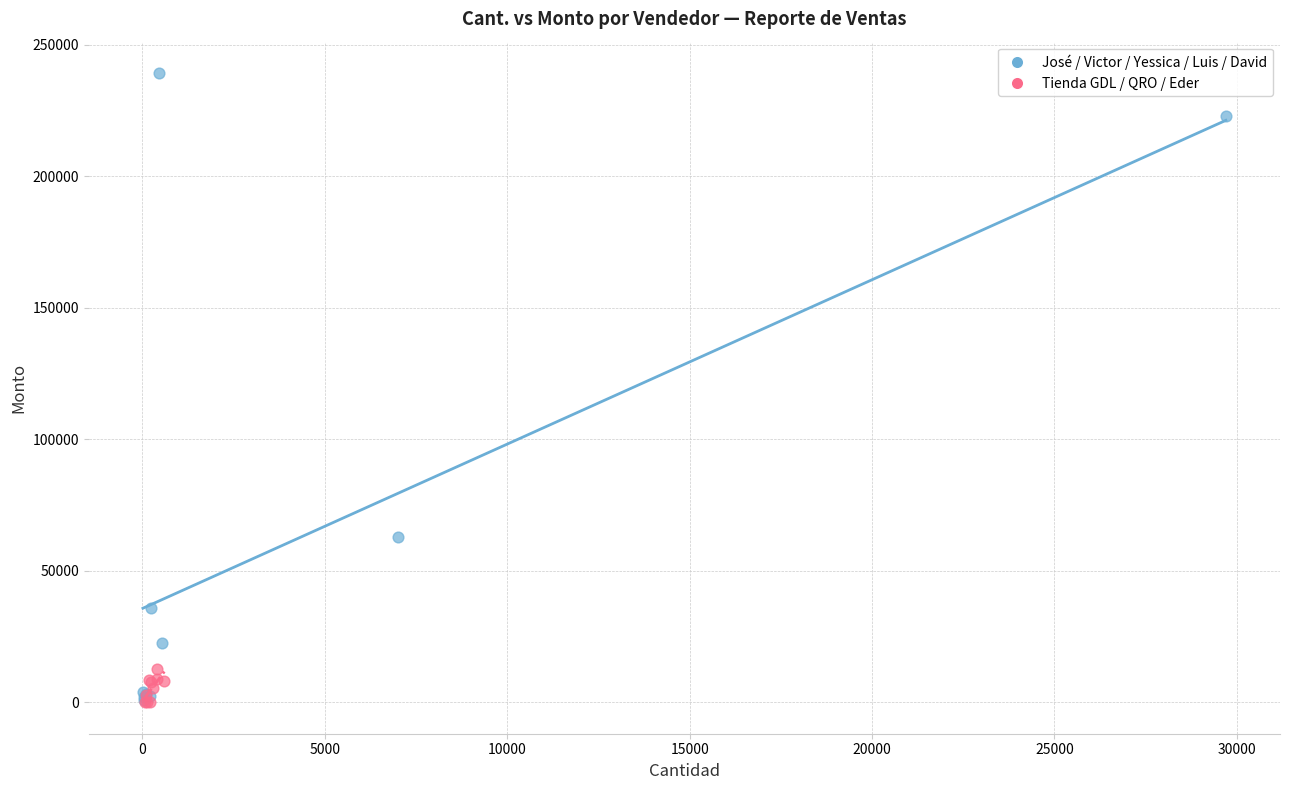

Which series contains the highest Y value?

José / Victor / Yessica / Luis / David